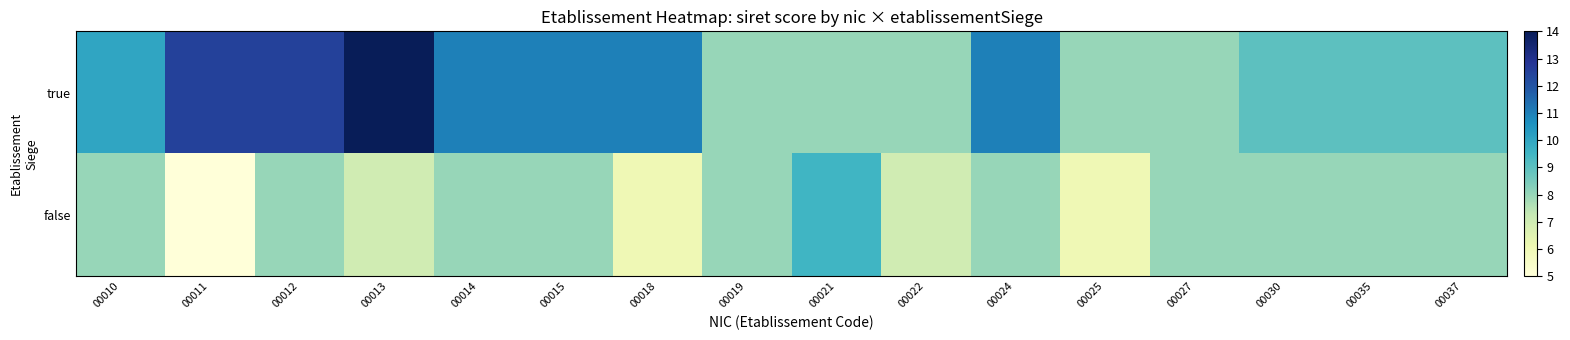

What is the greatest value displayed?

14.0